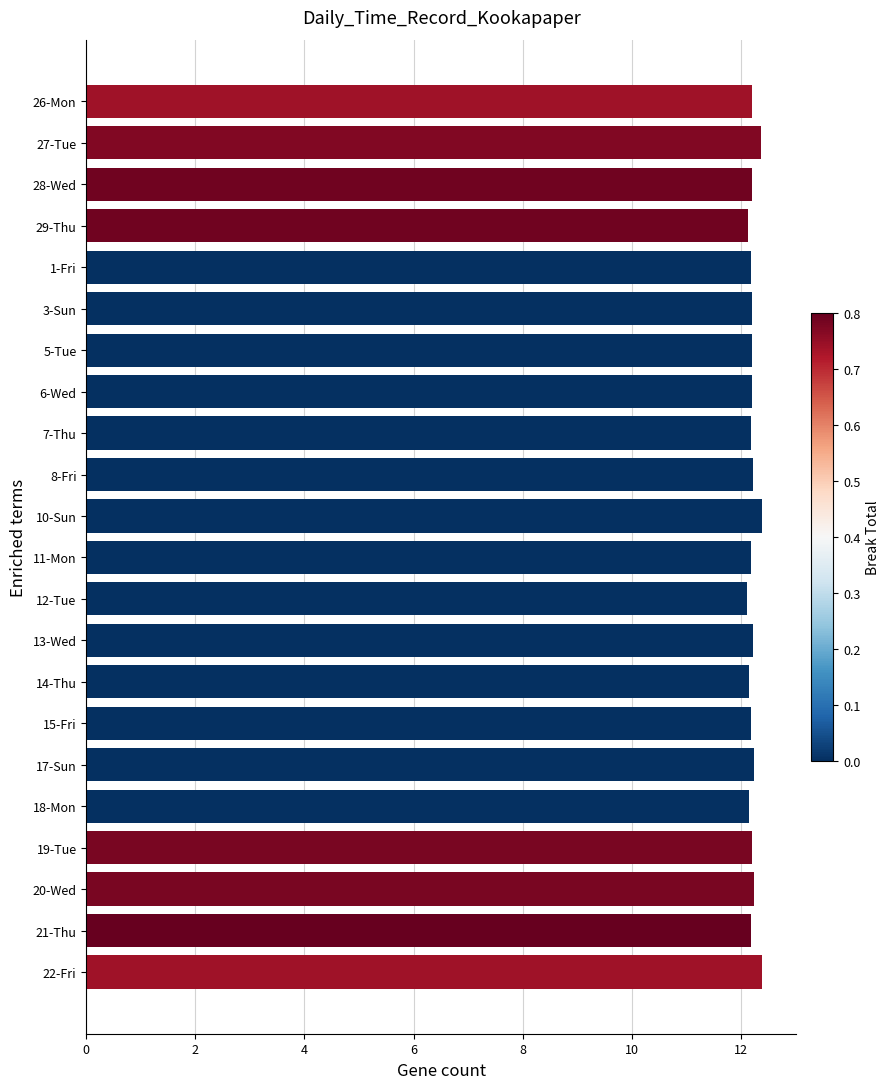

Approximately how many times larger is the value at 19-Tue compared to 3-Sun?

1.0